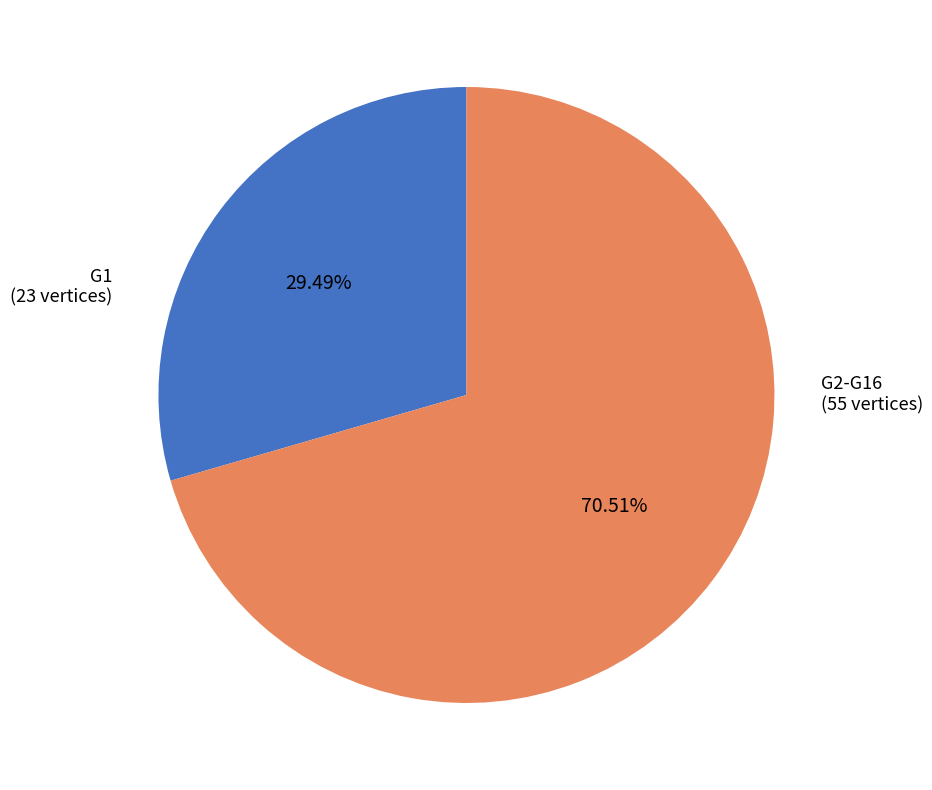

Count the number of slices in the pie.

2